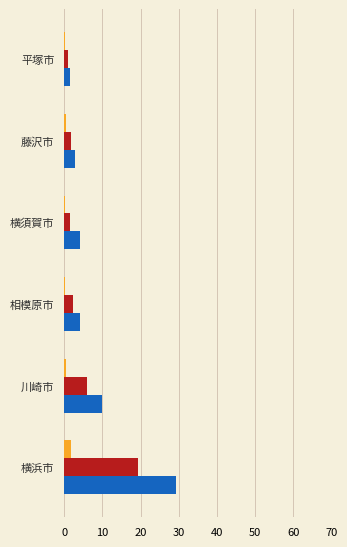

How many data points does each series have?

6